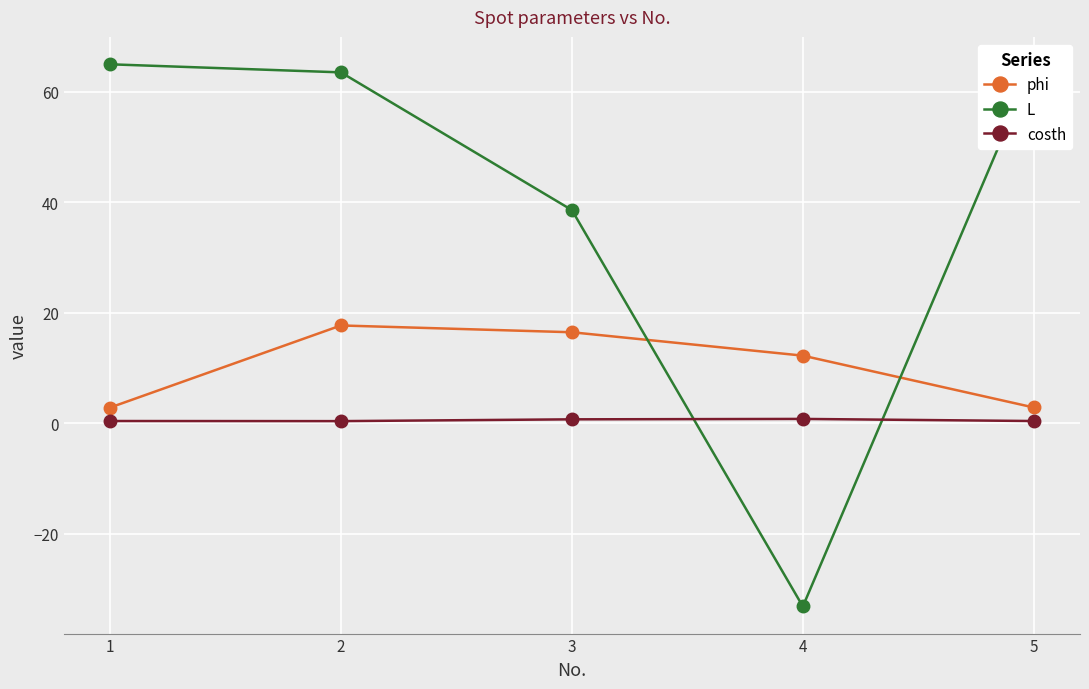

Which series has the largest total across all categories?

L